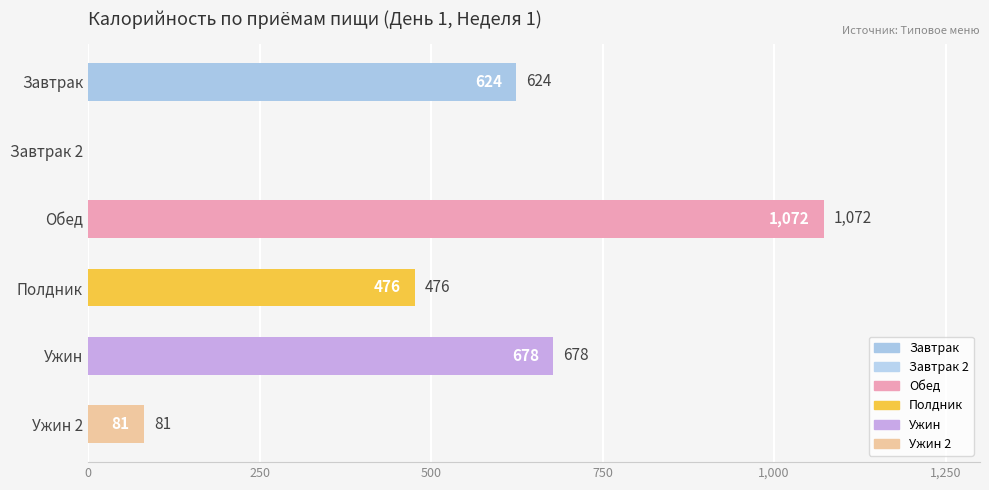

What is the greatest value displayed?

1072